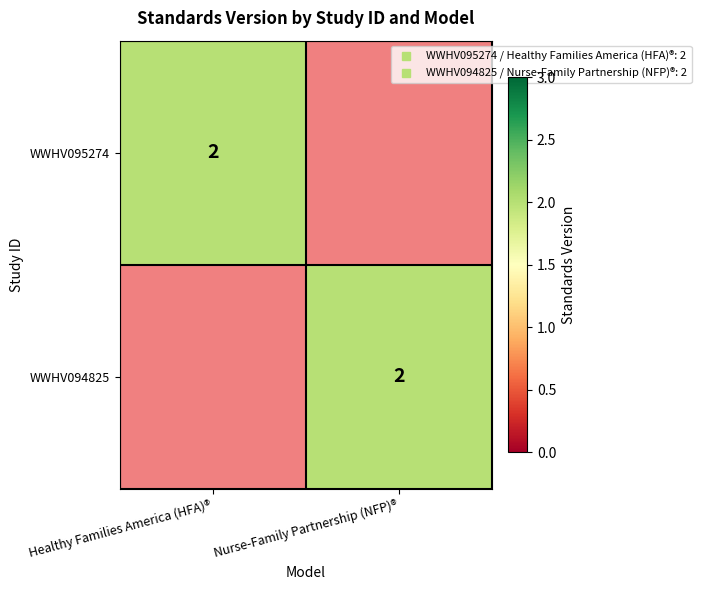

What is the average value of the WWHV094825 series?

1